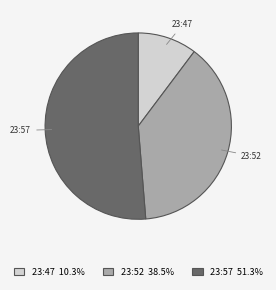

Do 23:57 and 23:52 together represent more than half of the pie?

Yes